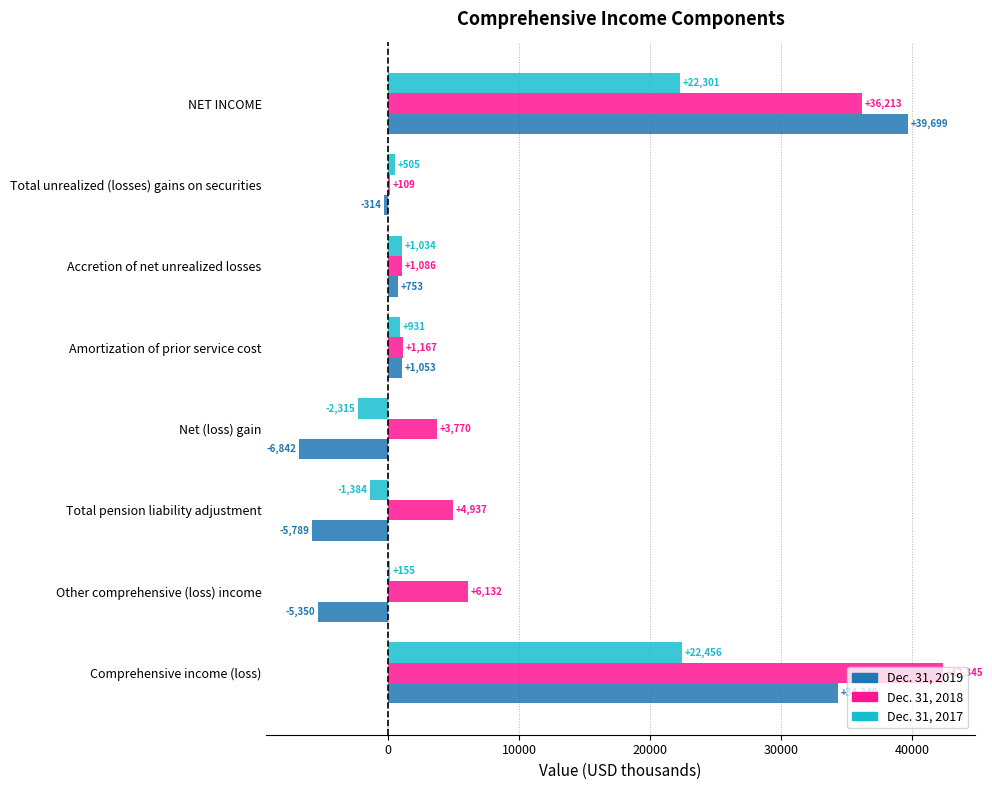

At which category is the sum across all series the highest?

Comprehensive income (loss)